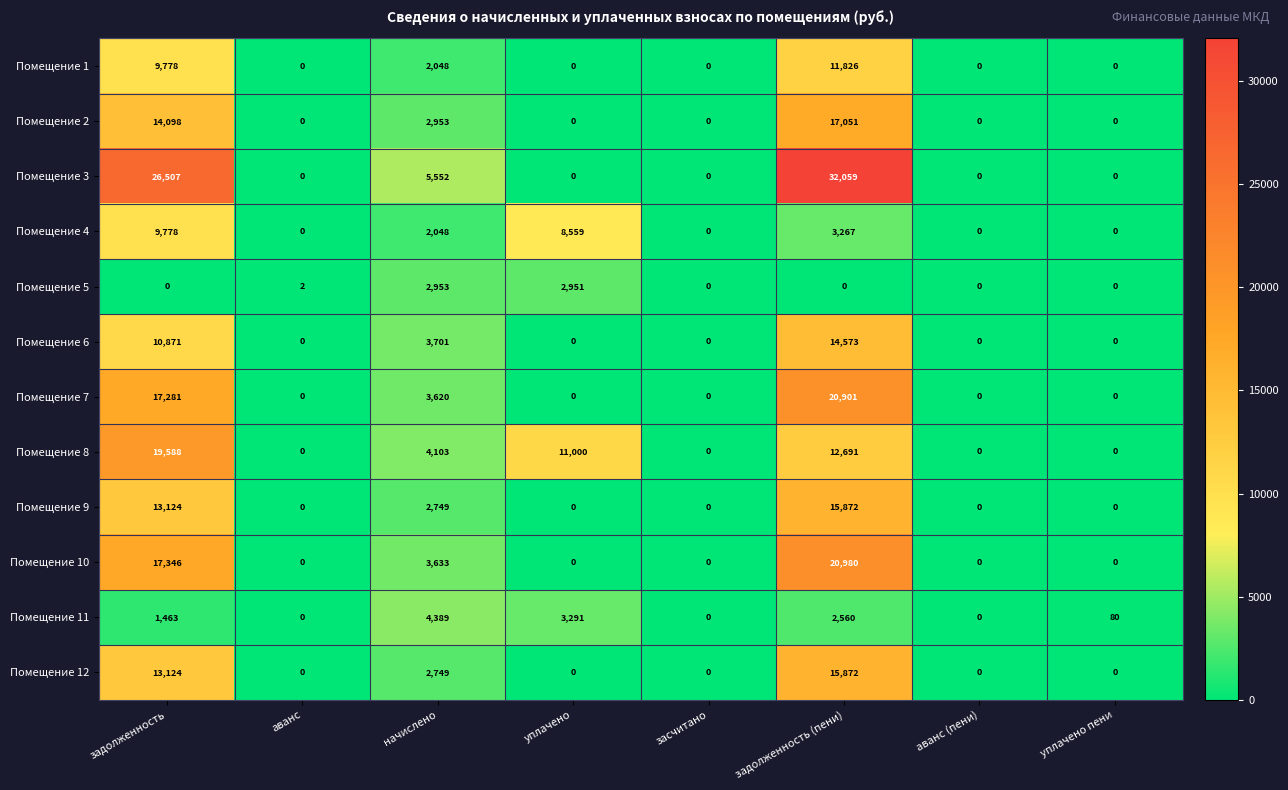

How many categories are shown in the chart?

8